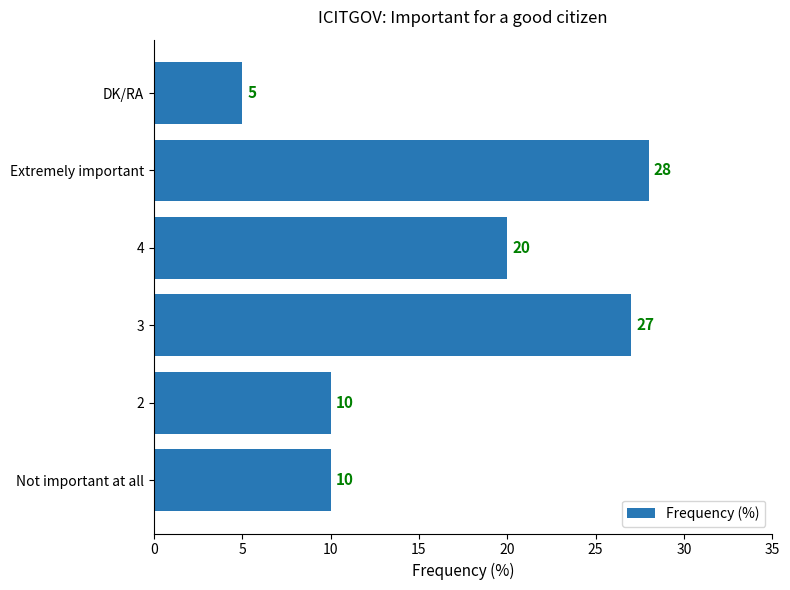

Approximately how many times larger is the value at 2 compared to Extremely important?

0.4